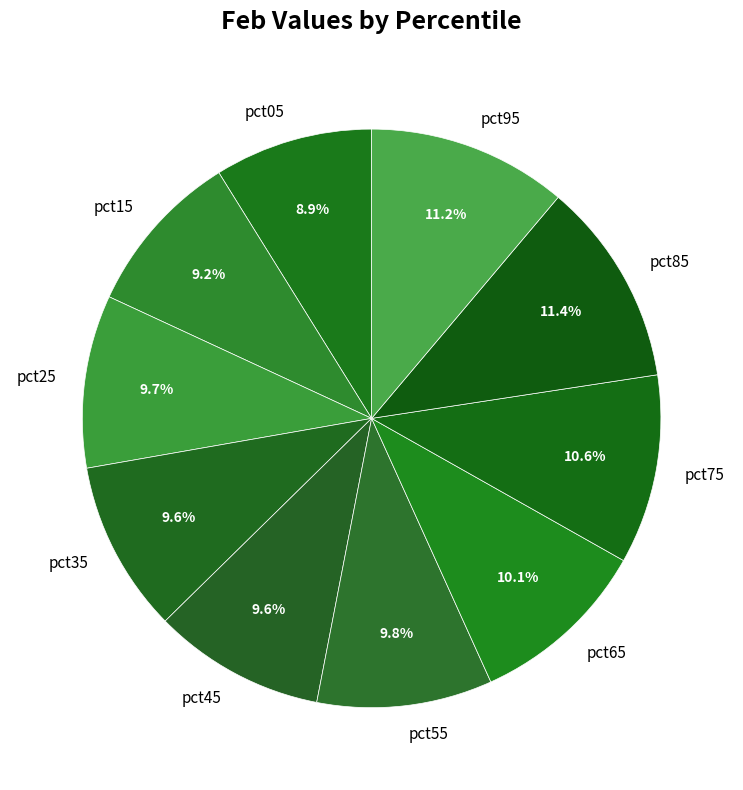

What is the ratio of the value at pct15 to the value at pct05?

1.0